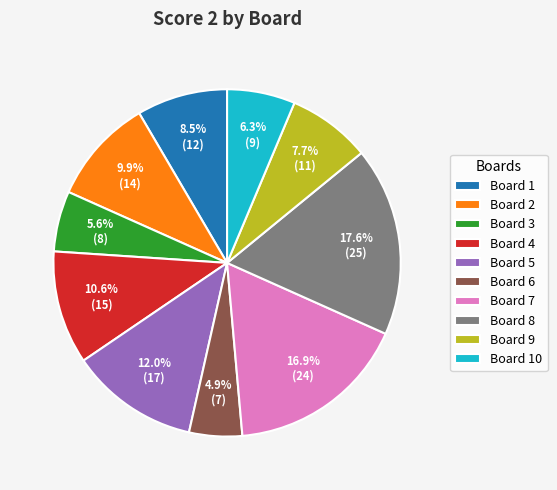

Which has a higher value, Board 8 or Board 5?

Board 8